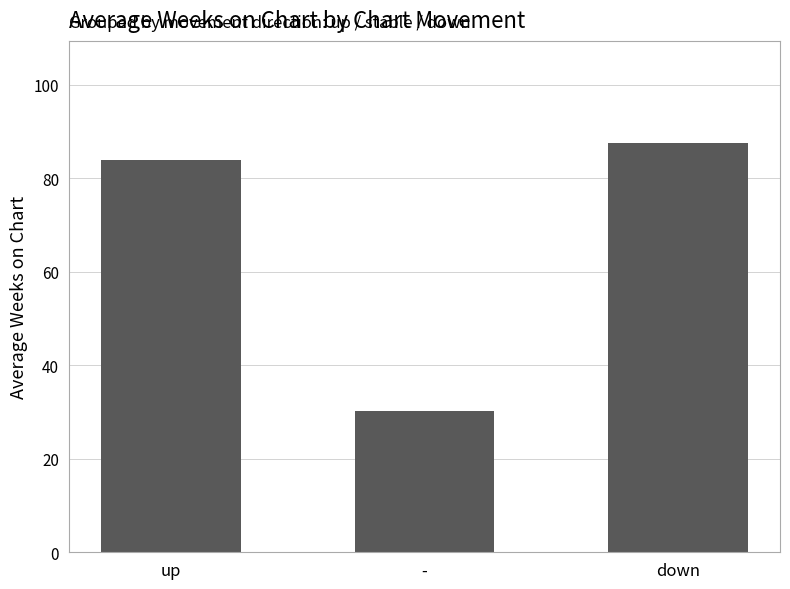

How many categories are shown in the chart?

3